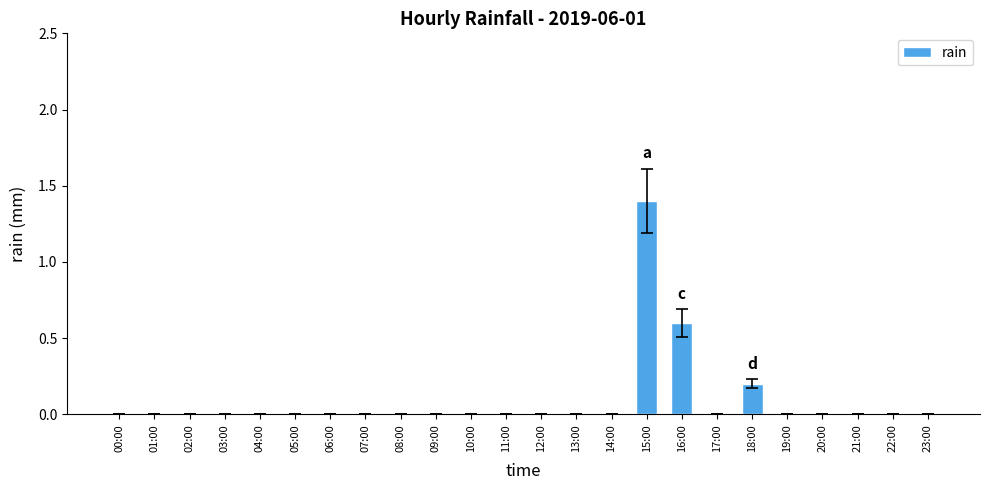

What is the sum of all values?

2.2